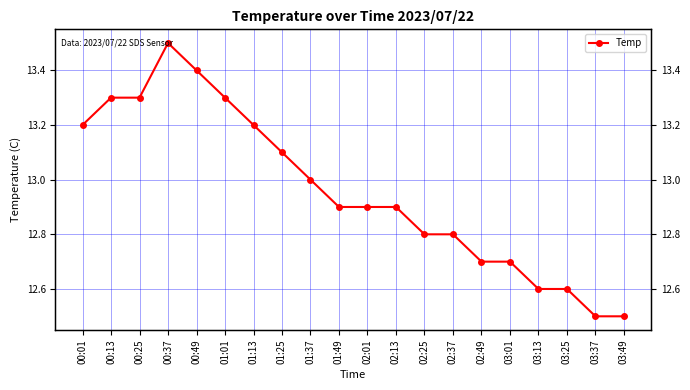

What is the sum of the values at 01:13 and 01:37?

26.2